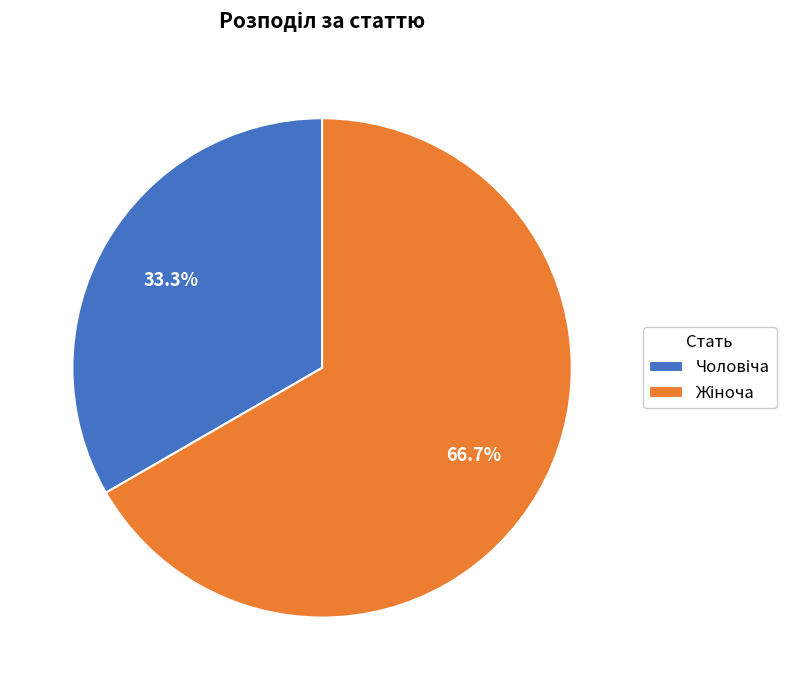

Is there a majority slice in this chart?

Yes